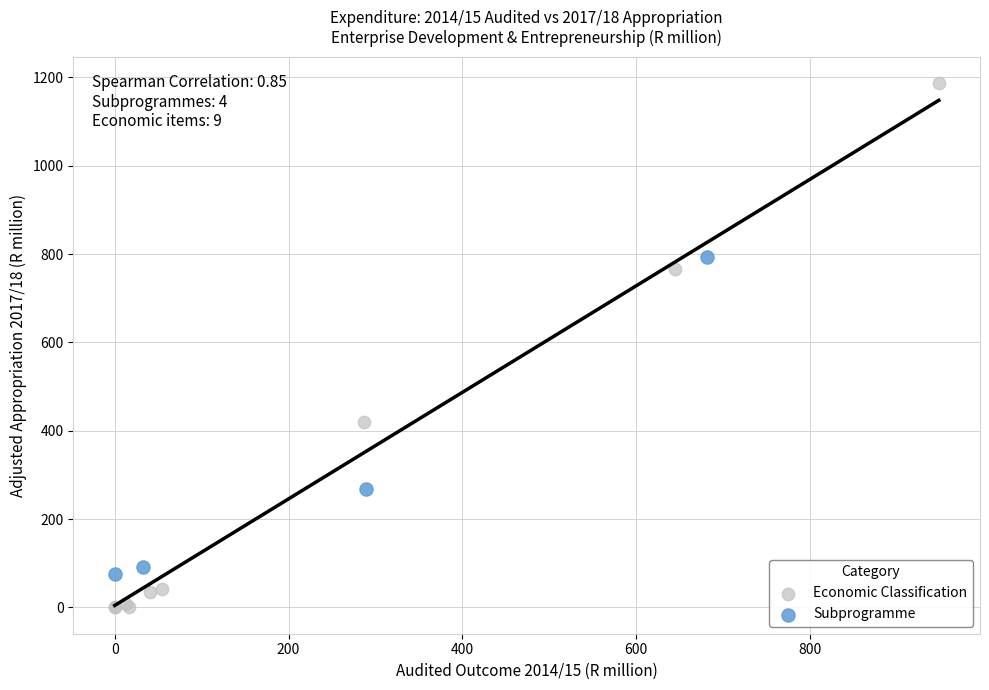

Which series reaches the minimum Y coordinate?

Economic Classification